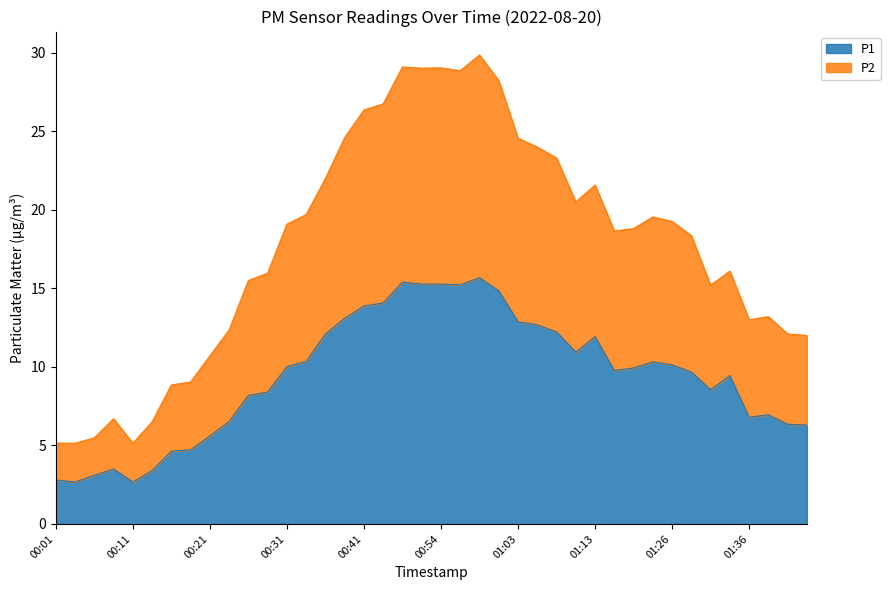

What is the total value across all series at 01:13?

21.6